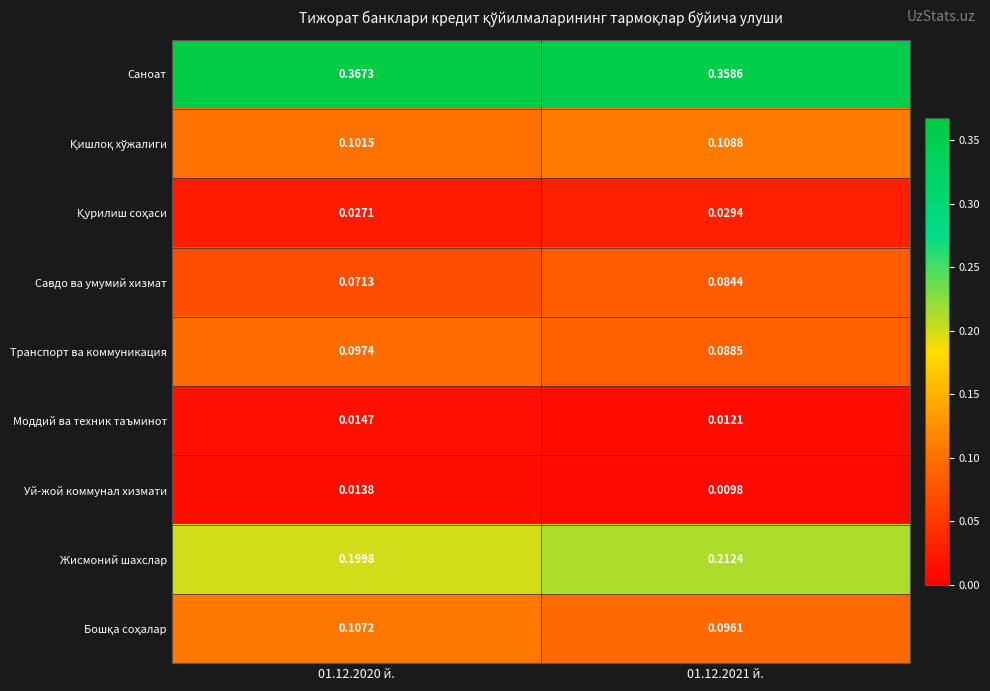

Is the value of Транспорт ва коммуникация at 01.12.2021 й. greater than the value of Саноат at 01.12.2020 й.?

No